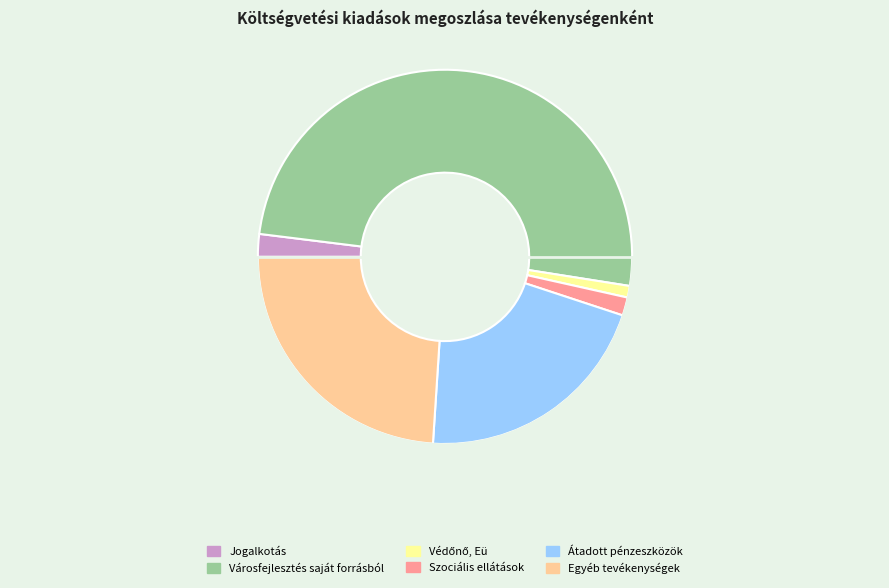

Is it true that Védőnő, Eü is 11% of the pie?

False